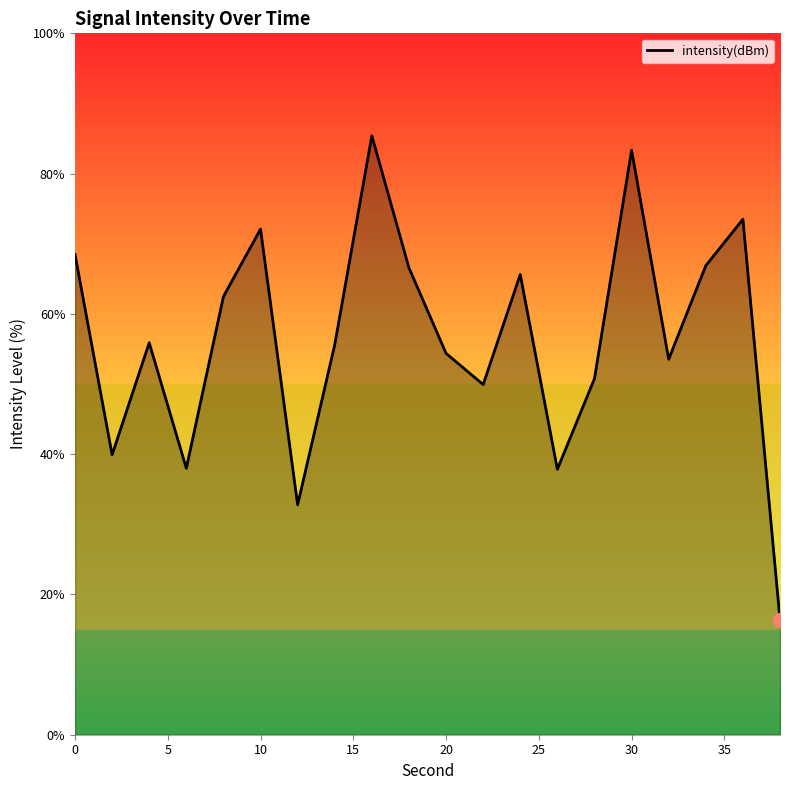

What is the minimum value shown in the chart?

16.4